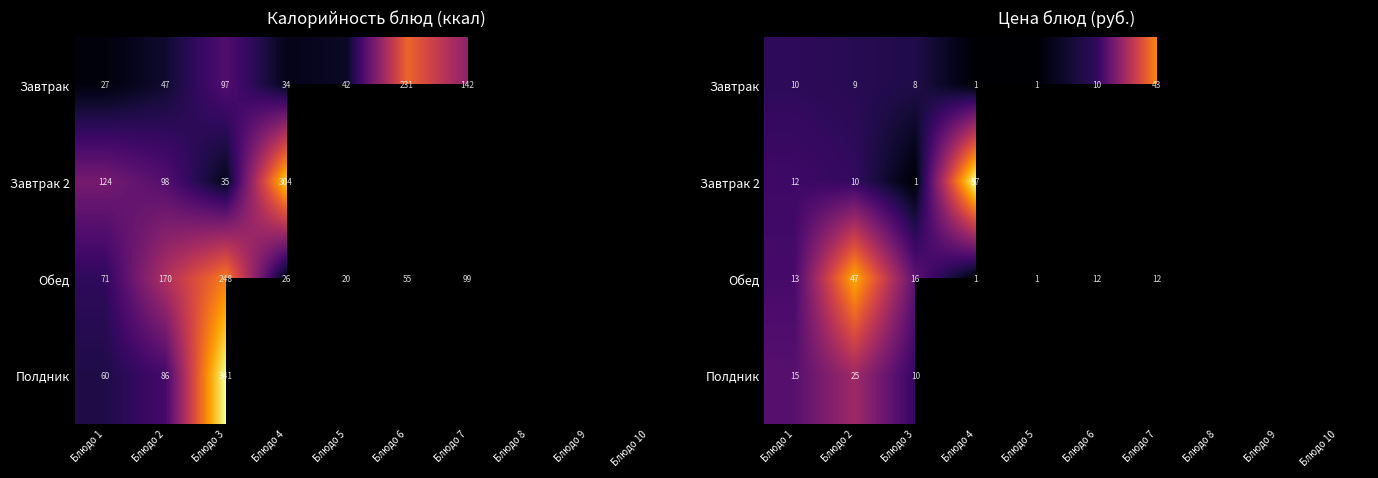

How many data points does each series have?

10